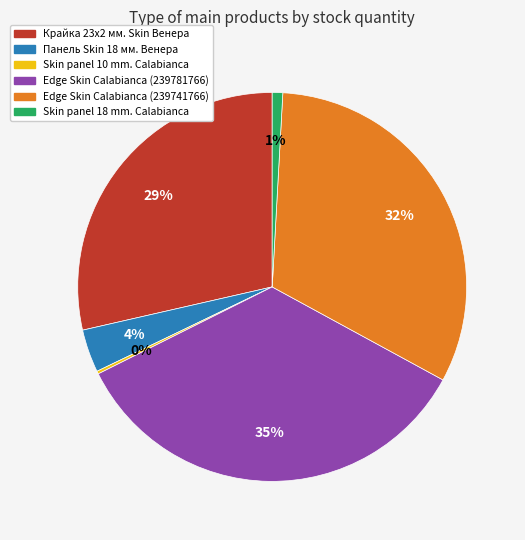

To the nearest percent, what percentage of the pie is Edge Skin Calabianca (239781766)?

35%